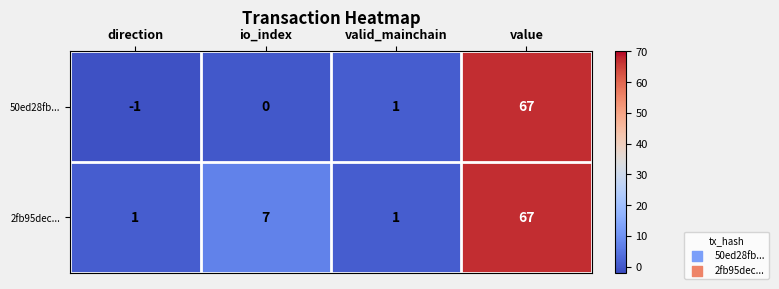

At which category is the sum across all series the highest?

value